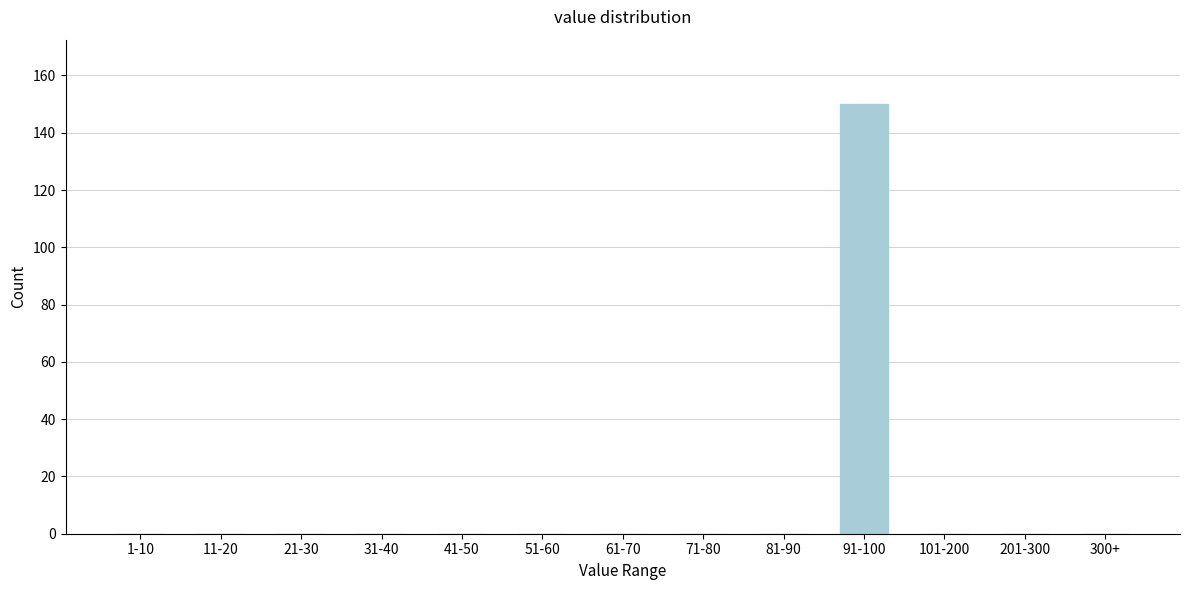

Reading right to left, extract all data points from this chart.

300+=0	201-300=0	101-200=0	91-100=150	81-90=0	71-80=0	61-70=0	51-60=0	41-50=0	31-40=0	21-30=0	11-20=0	1-10=0